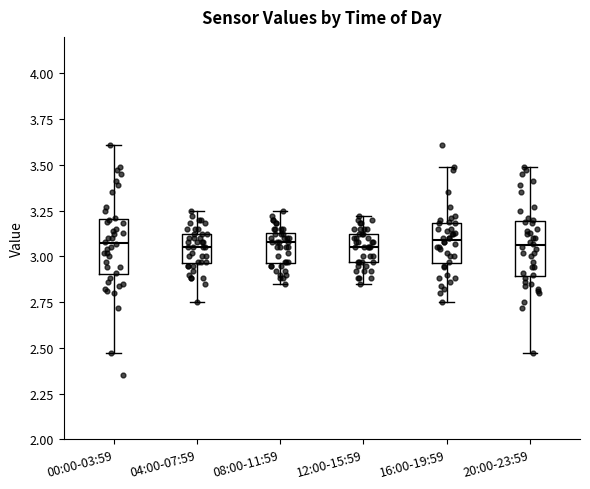

Reading left to right, read every box against the y-axis: the position of its median line, the range the box covers, and the ends of its whiskers. The values are not printed on the chart, so give them approximately, as read against the axis.

00:00-03:59: median 3.10, box 2.90 to 3.20, whiskers 2.45 to 3.60
04:00-07:59: median 3.05, box 2.95 to 3.10, whiskers 2.75 to 3.25
08:00-11:59: median 3.10, box 2.95 to 3.15, whiskers 2.85 to 3.25
12:00-15:59: median 3.05, box 2.95 to 3.10, whiskers 2.85 to 3.20
16:00-19:59: median 3.10, box 2.95 to 3.20, whiskers 2.75 to 3.50
20:00-23:59: median 3.05, box 2.90 to 3.20, whiskers 2.45 to 3.50